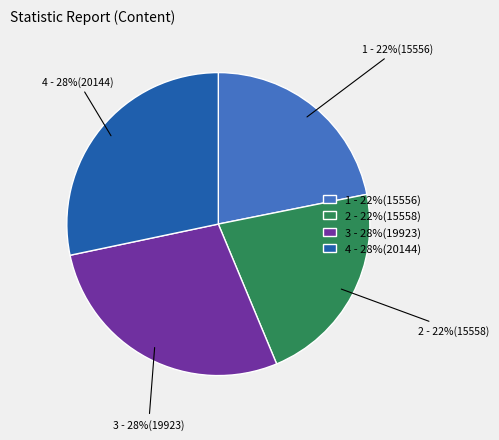

Do 4 - 28%(20144) and 3 - 28%(19923) together represent more than half of the pie?

Yes